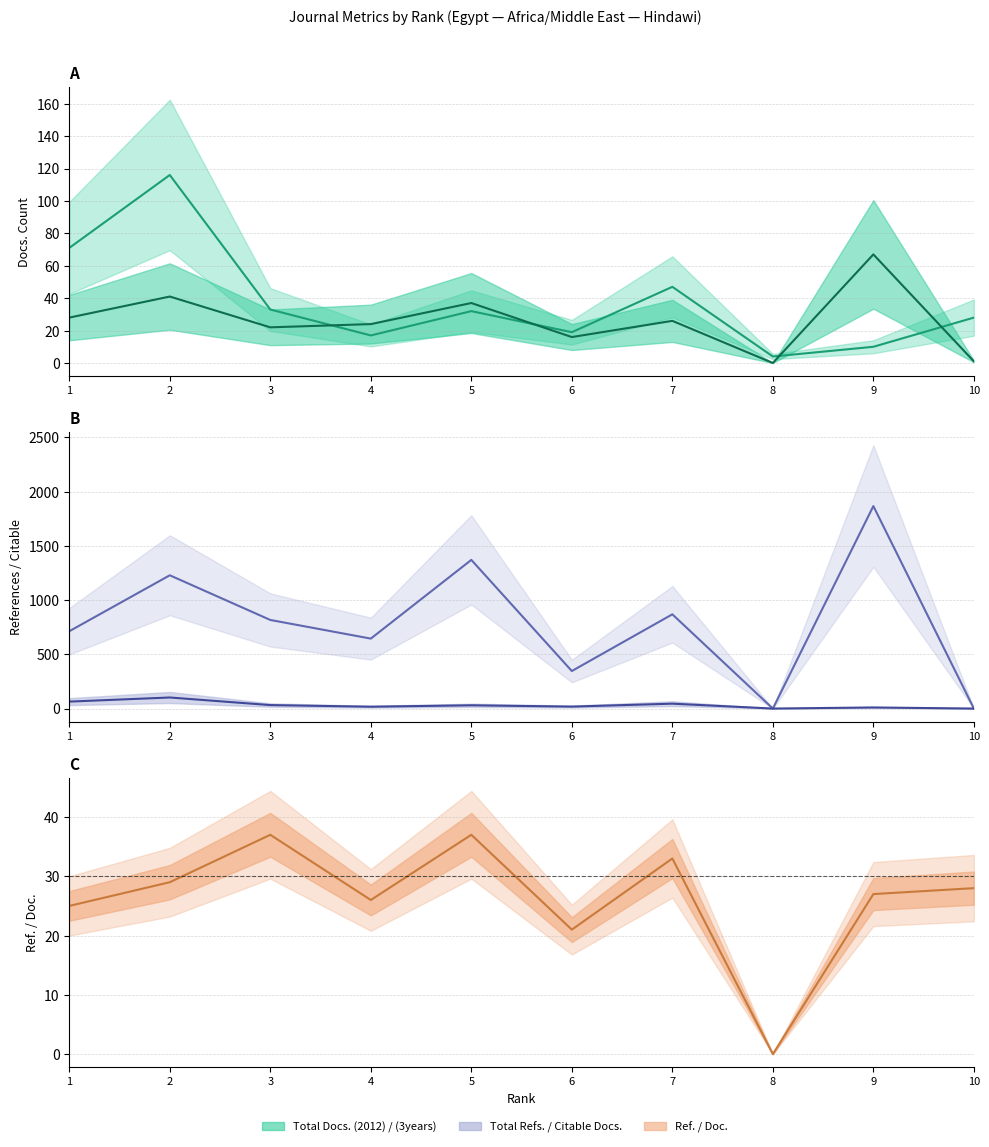

Which series has the largest total across all categories?

Total Refs.